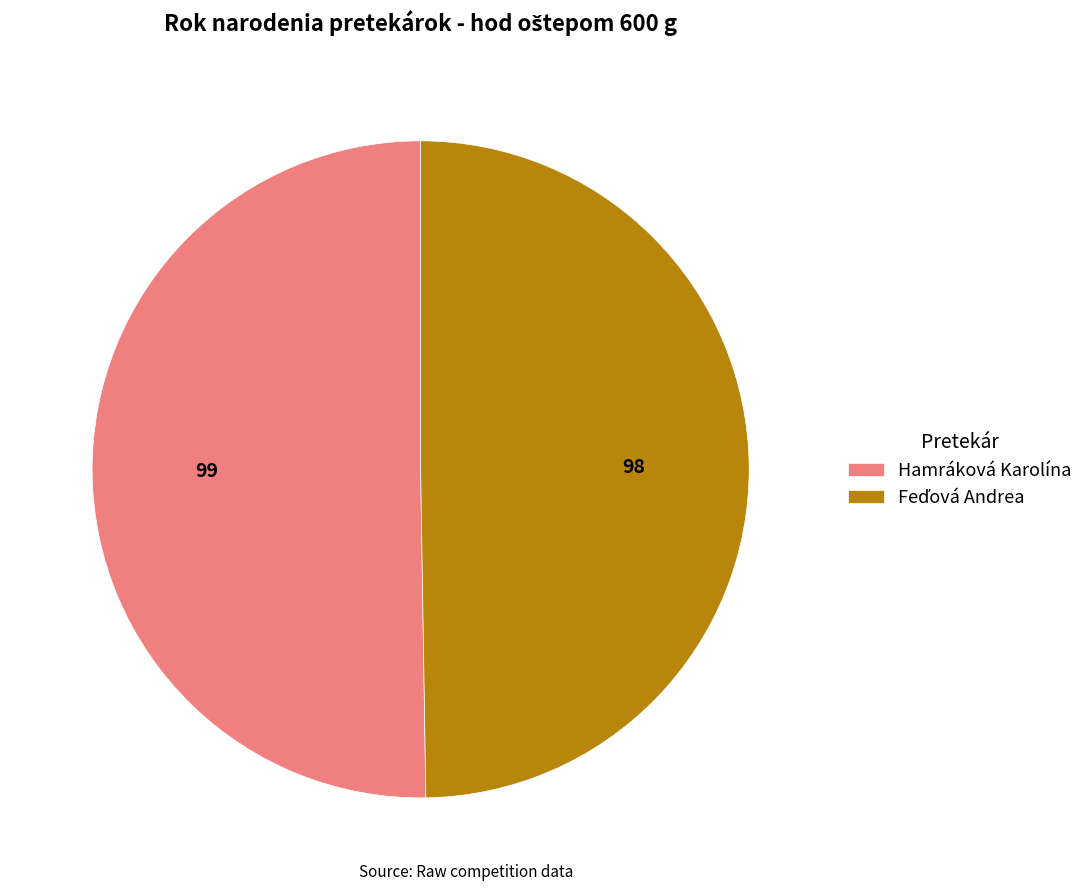

Which slice is the largest?

Hamráková Karolína